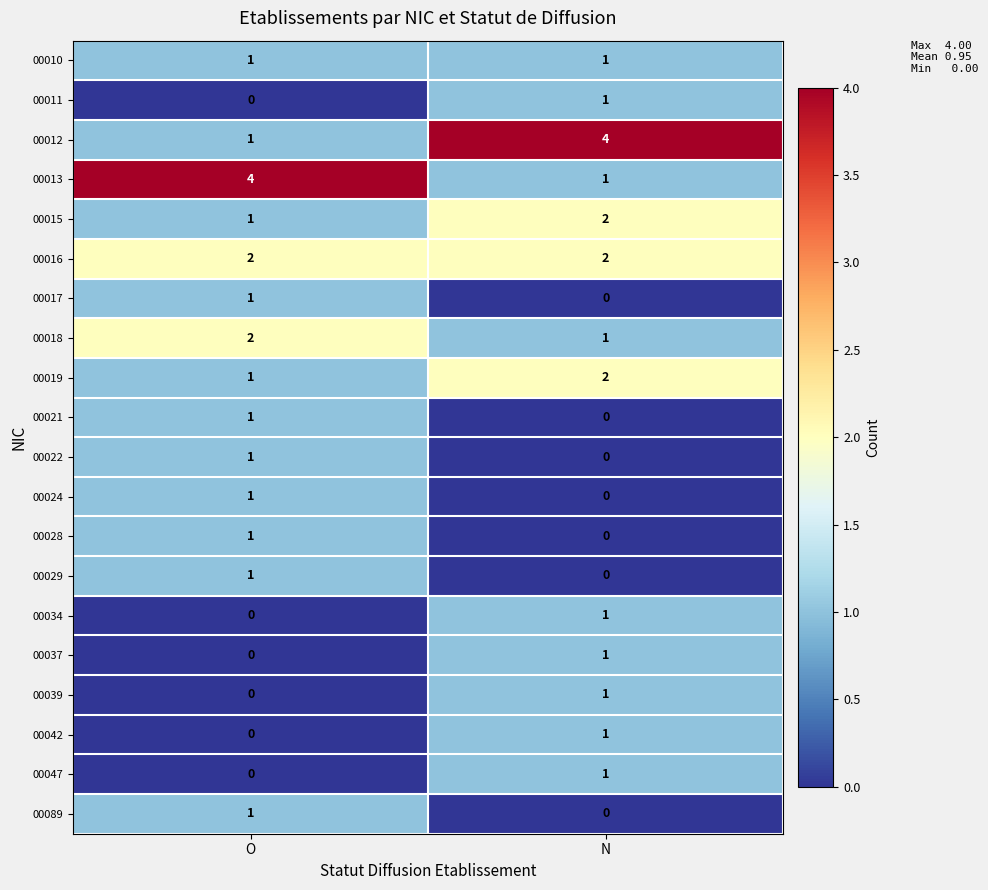

What is the maximum value shown in the chart?

4